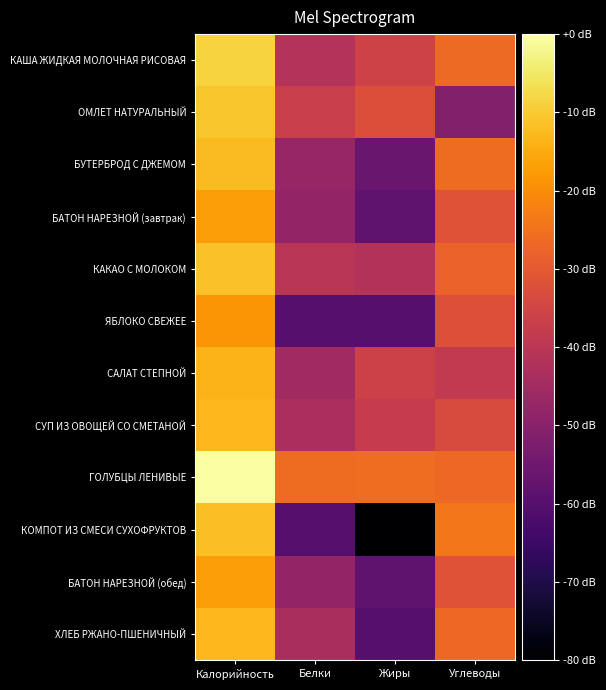

Reading left to right, extract all data points from this chart.

КАША ЖИДКАЯ МОЛОЧНАЯ РИСОВАЯ: Калорийность=-8.5	Белки=-41.3	Жиры=-35.7	Углеводы=-26.5
ОМЛЕТ НАТУРАЛЬНЫЙ: Калорийность=-10.8	Белки=-36.6	Жиры=-32.4	Углеводы=-51.1
БУТЕРБРОД С ДЖЕМОМ: Калорийность=-12.3	Белки=-47.3	Жиры=-56.3	Углеводы=-26.1
БАТОН НАРЕЗНОЙ (завтрак): Калорийность=-17.3	Белки=-47.8	Жиры=-57.9	Углеводы=-31.4
КАКАО С МОЛОКОМ: Калорийность=-11.3	Белки=-40.5	Жиры=-41.8	Углеводы=-27.9
ЯБЛОКО СВЕЖЕЕ: Калорийность=-18.5	Белки=-59.9	Жиры=-59.9	Углеводы=-32.1
САЛАТ СТЕПНОЙ: Калорийность=-13.6	Белки=-45.1	Жиры=-36.2	Углеводы=-38.5
СУП ИЗ ОВОЩЕЙ СО СМЕТАНОЙ: Калорийность=-12.9	Белки=-43.3	Жиры=-38.1	Углеводы=-33.3
ГОЛУБЦЫ ЛЕНИВЫЕ: Калорийность=0.0	Белки=-26.2	Жиры=-25.6	Углеводы=-26.9
КОМПОТ ИЗ СМЕСИ СУХОФРУКТОВ: Калорийность=-11.8	Белки=-59.9	Жиры=-120.0	Углеводы=-24.0
БАТОН НАРЕЗНОЙ (обед): Калорийность=-17.3	Белки=-47.8	Жиры=-57.9	Углеводы=-31.4
ХЛЕБ РЖАНО-ПШЕНИЧНЫЙ: Калорийность=-13.0	Белки=-43.6	Жиры=-59.9	Углеводы=-26.6